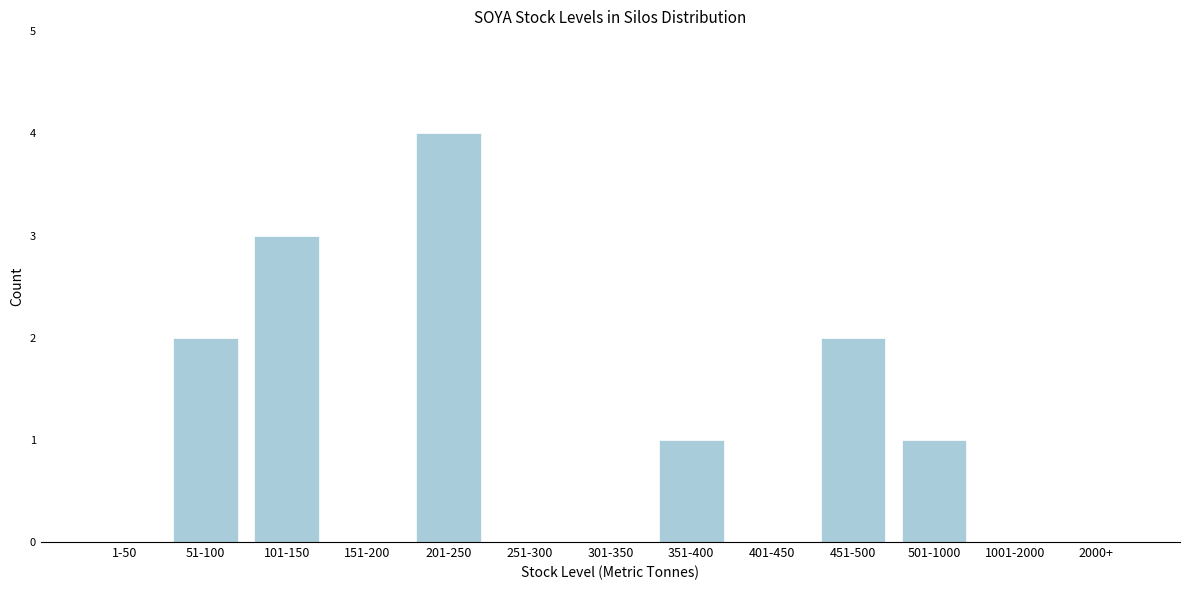

Reading left to right, transcribe all the data shown in this chart.

1-50=0	51-100=2	101-150=3	151-200=0	201-250=4	251-300=0	301-350=0	351-400=1	401-450=0	451-500=2	501-1000=1	1001-2000=0	2000+=0